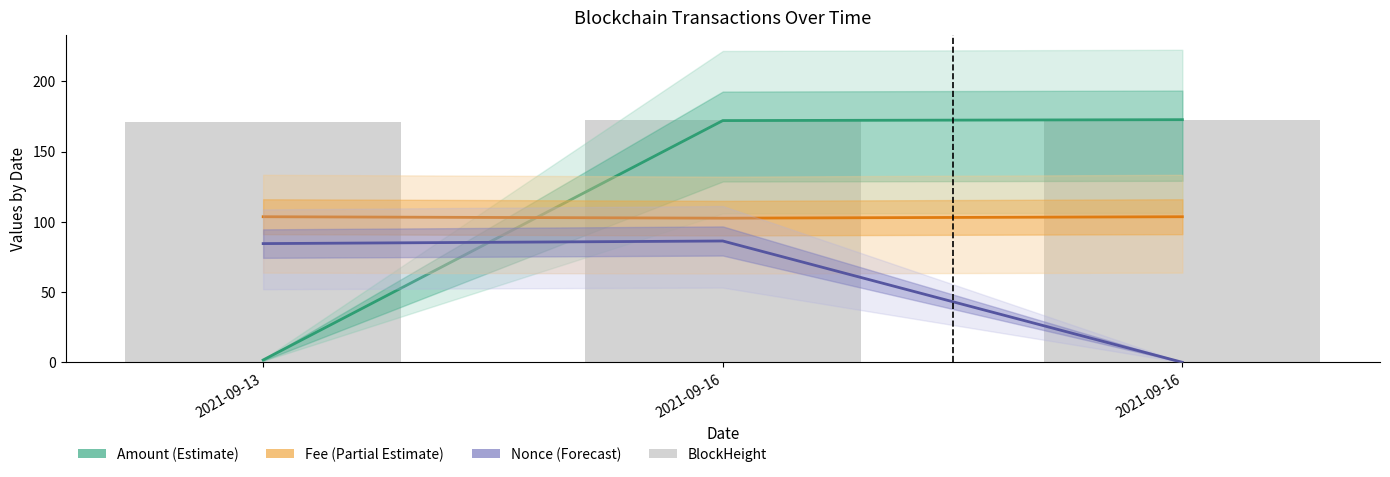

List the labels in order of Nonce value, smallest first.

2021-09-16, 2021-09-13, 2021-09-16